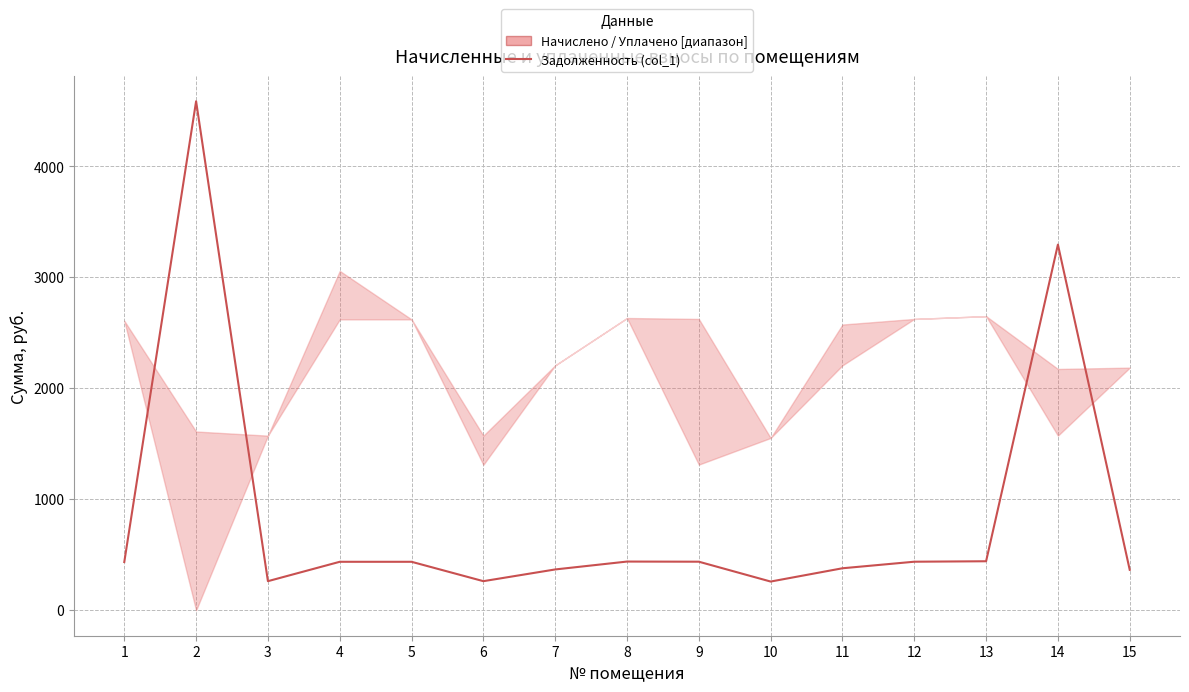

What is the change in value from 1 to 3?

-172.5